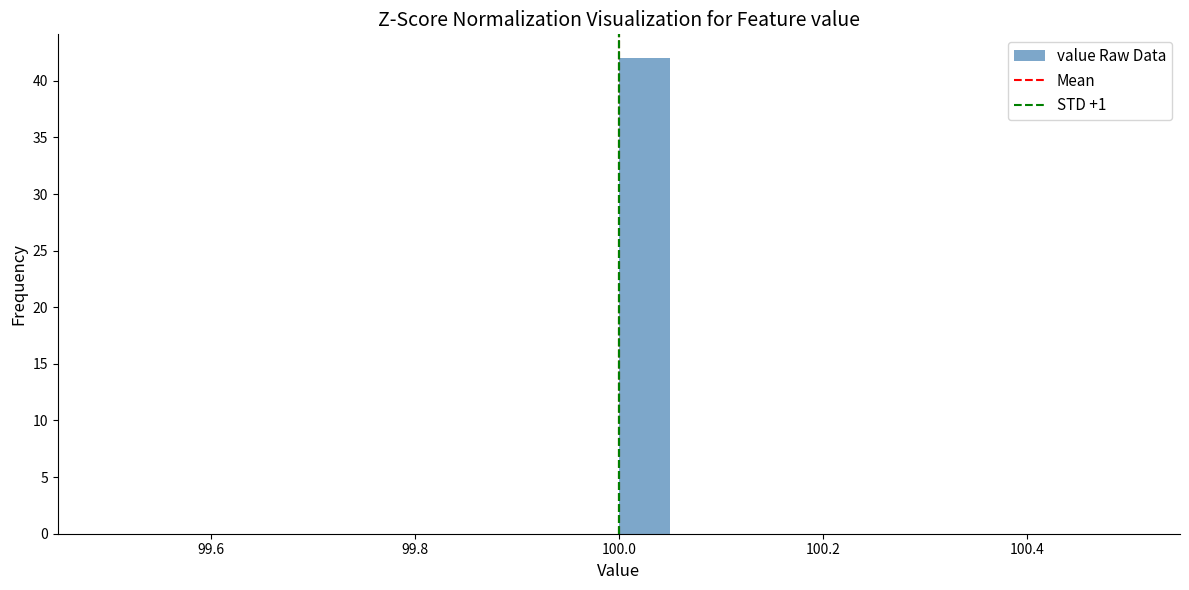

Read against the x-axis, roughly where is the centre of the tallest bar?

100.02